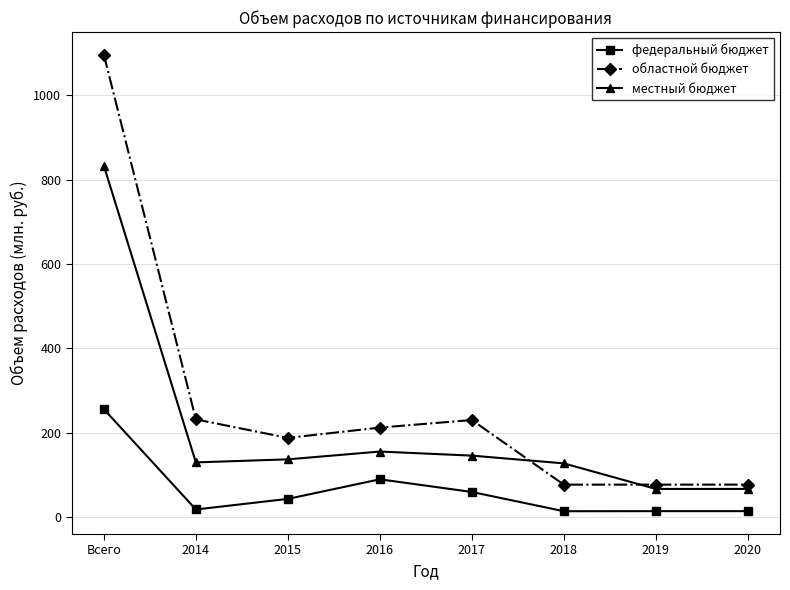

Which series changed the most between Всего and 2017?

областной бюджет